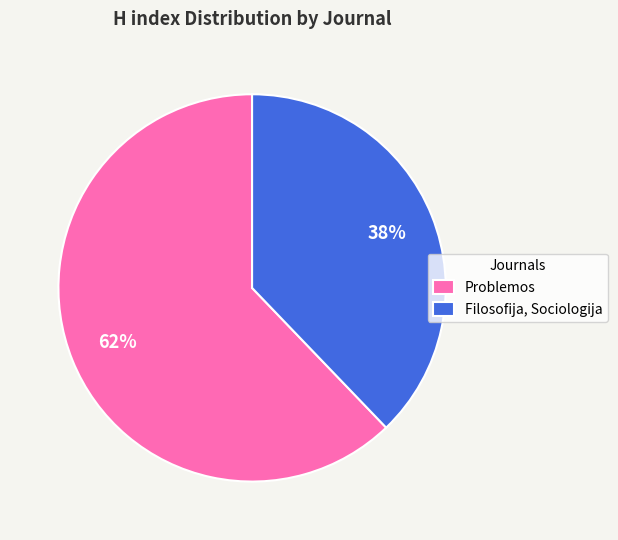

Rank the categories by value from lowest to highest.

Filosofija, Sociologija, Problemos